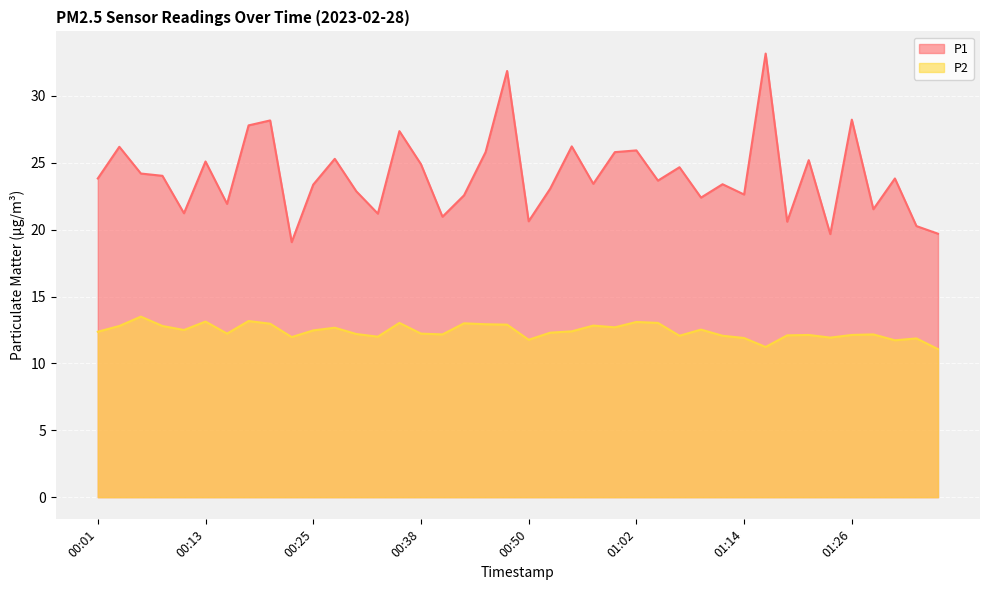

How many data points in P2 are above 12?

31